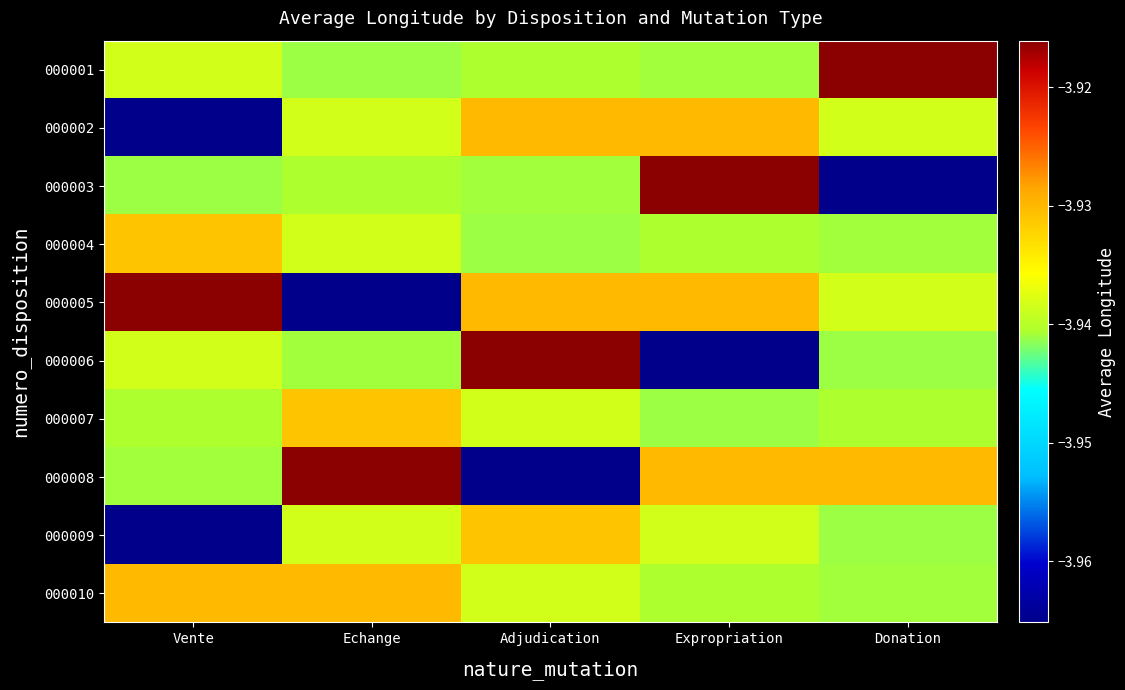

List the series in order of their peak value, highest first.

000001, 000003, 000005, 000006, 000008, 000002, 000010, 000004, 000007, 000009